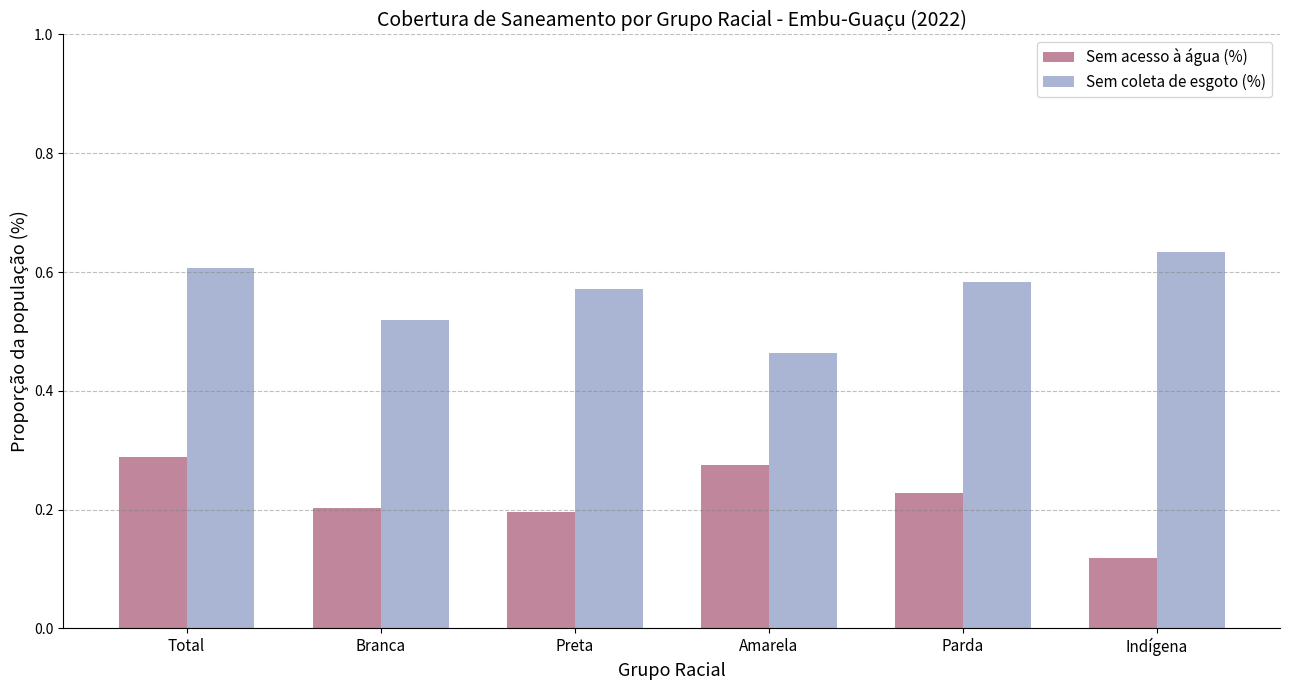

What is the sum of all Sem coleta de esgoto (%) values?

3.4